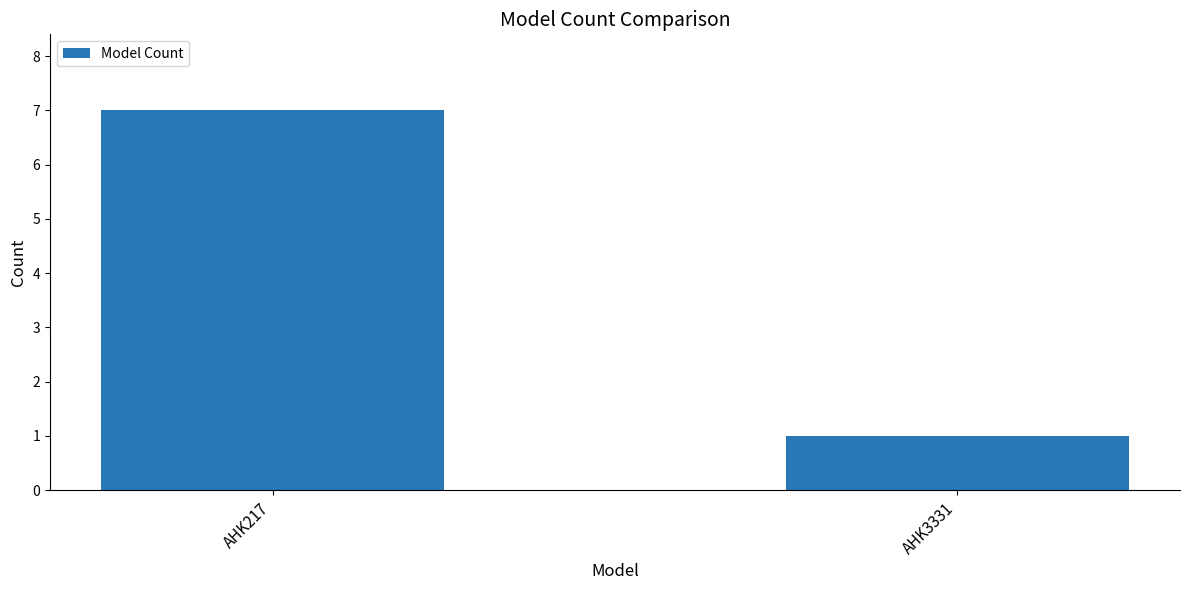

Read the value at AHK217.

7